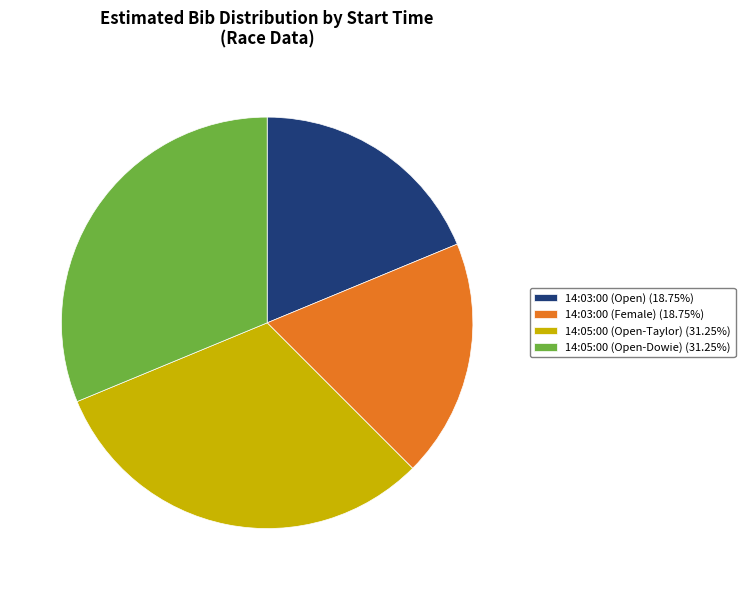

How many slices are in this pie chart?

4